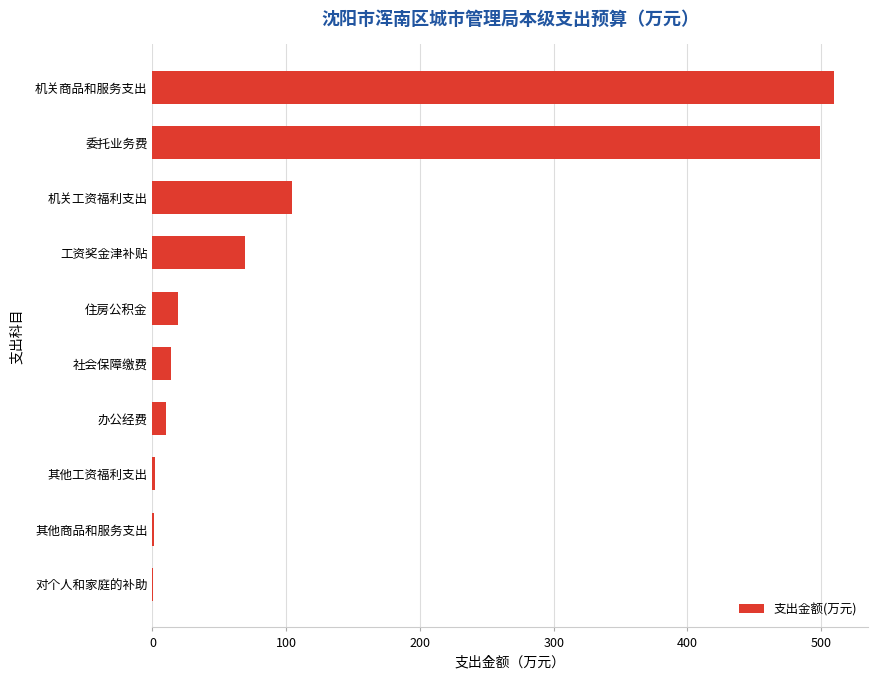

At which label is the value closest to 255?

机关工资福利支出